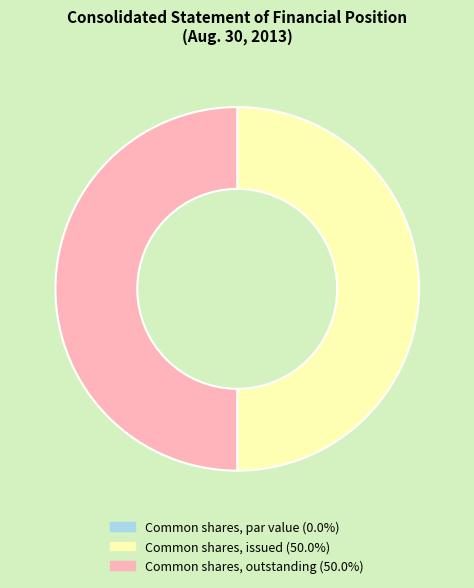

Is the sum of Common shares, outstanding and Common shares, issued greater than half?

Yes